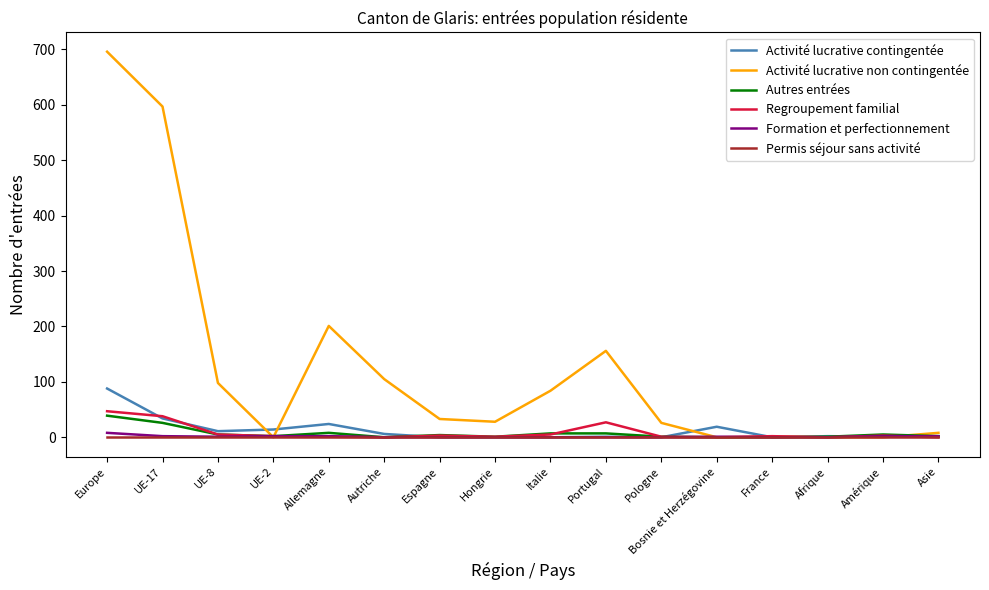

The value of Autres entrées at Autriche is 0. True or false?

True